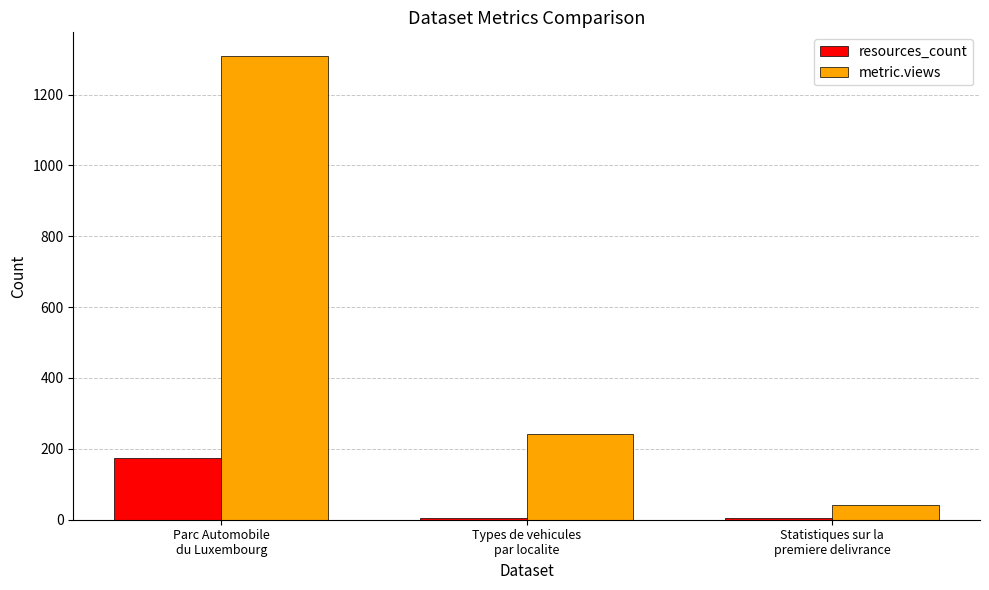

What is the sum of all metric.views values?

1595